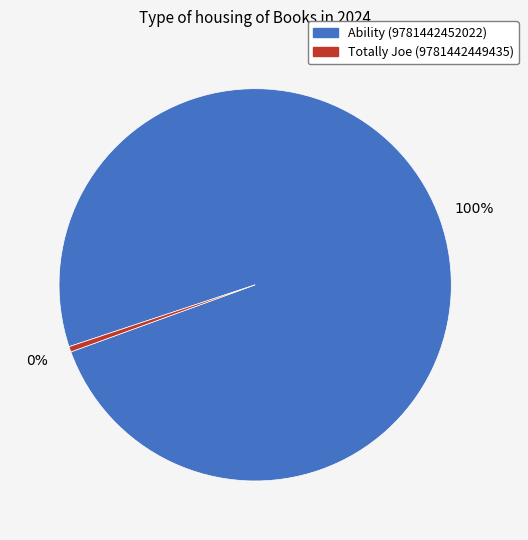

To the nearest percent, what is the average slice percentage?

50%